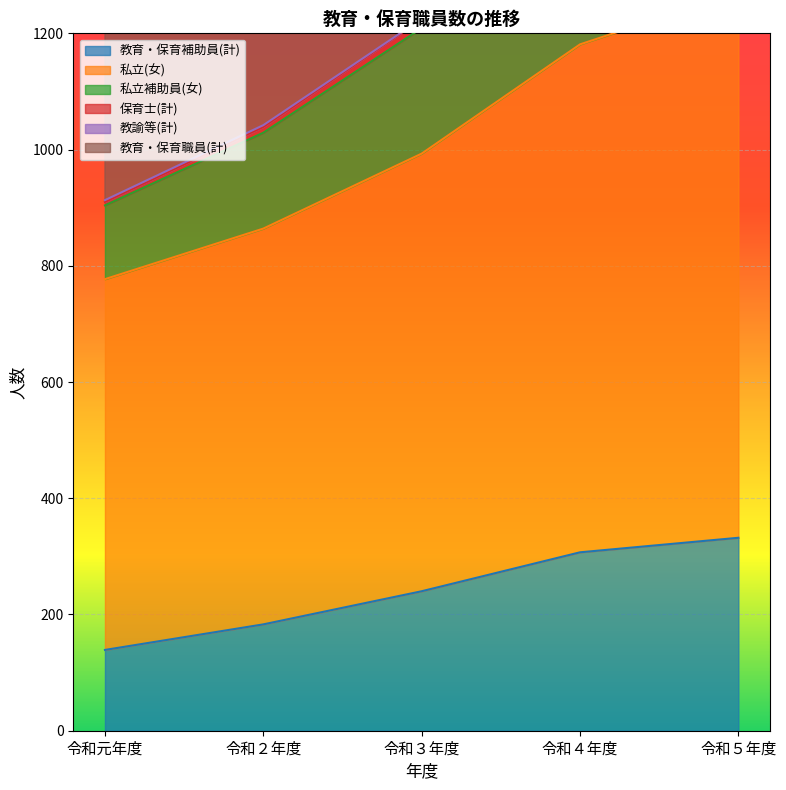

What is the value of the 私立補助員(女) point at the 4th from the left?

1479